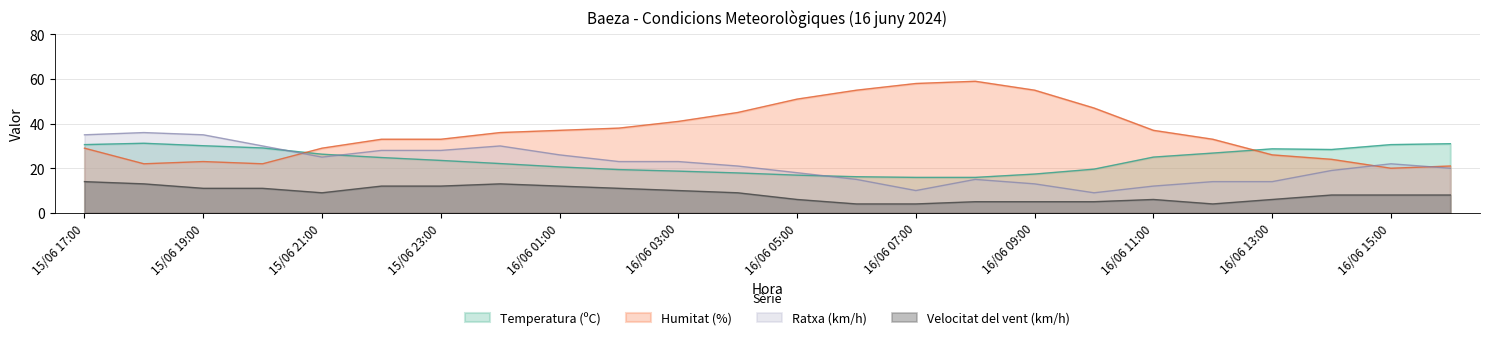

At which category does the chart reach its peak across all series?

16/06 08:00